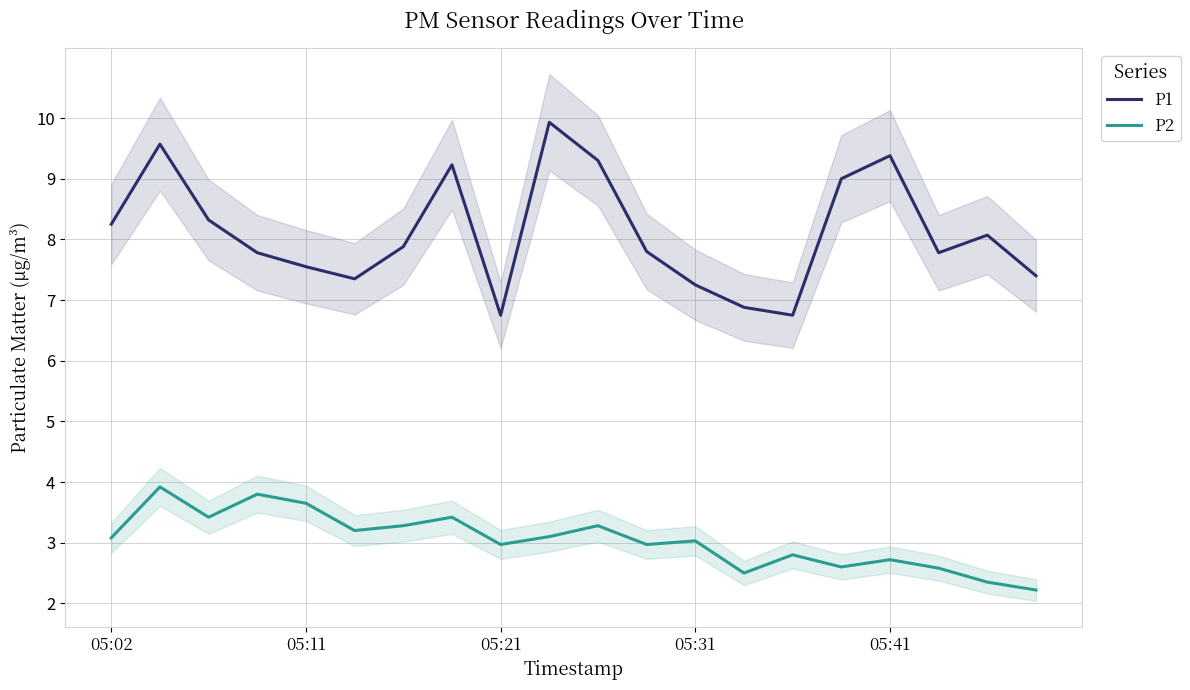

Which series has the largest range (max minus min)?

P1